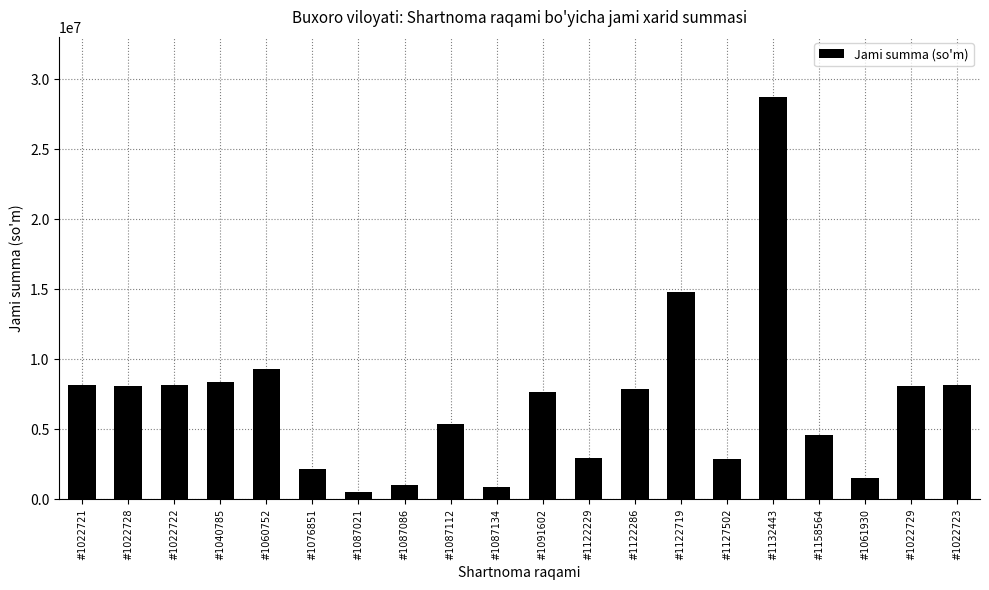

What is the average value?

6961837